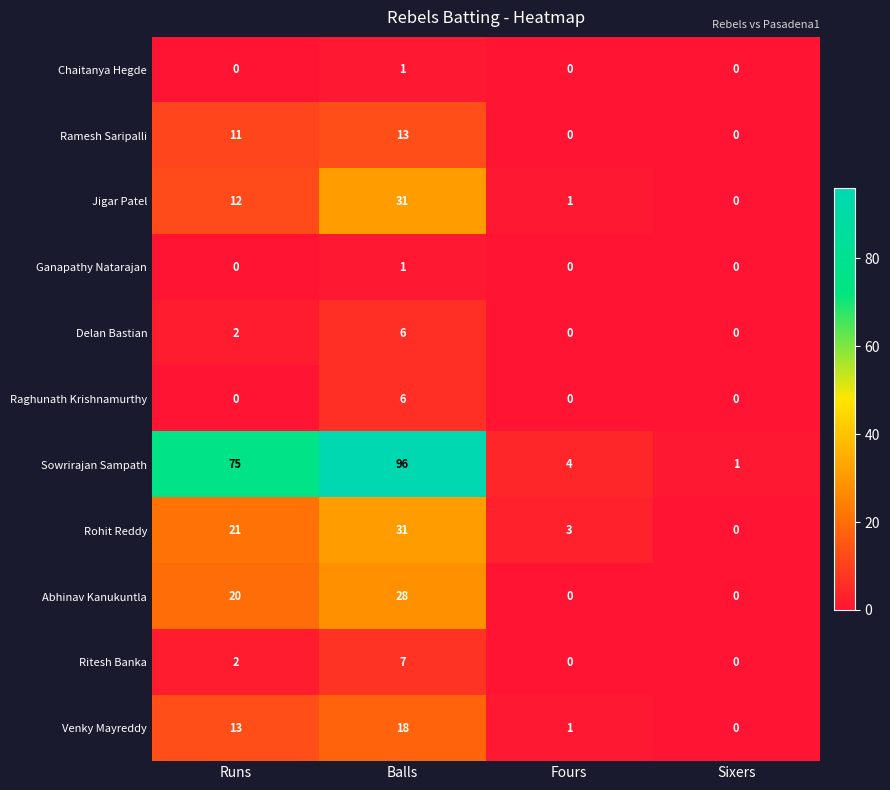

What is the greatest value displayed?

96